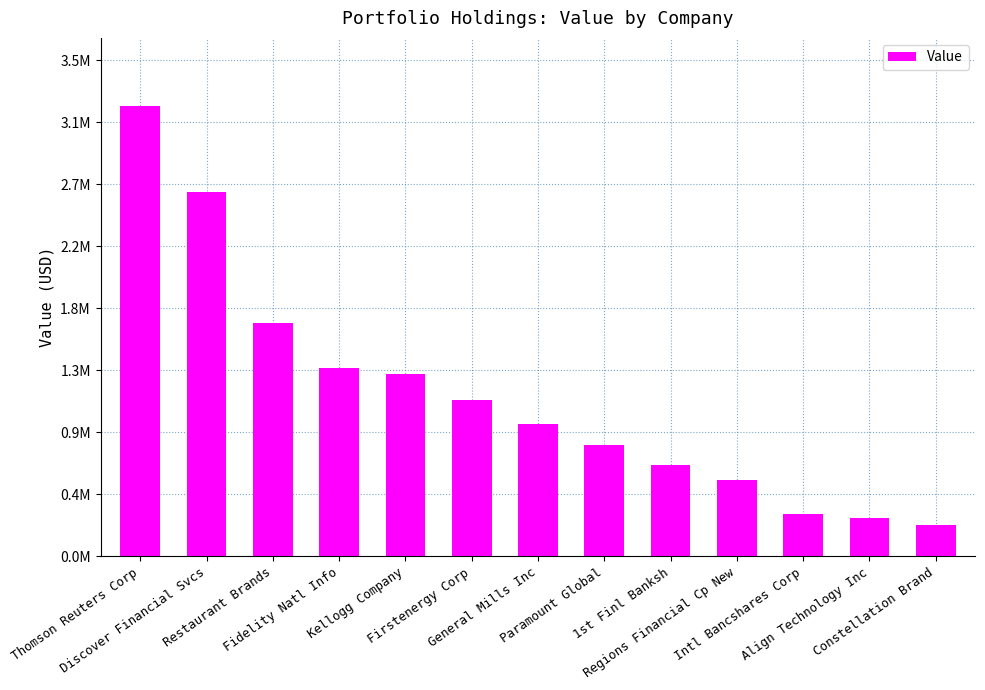

At which label is the value closest to 1720045?

Restaurant Brands